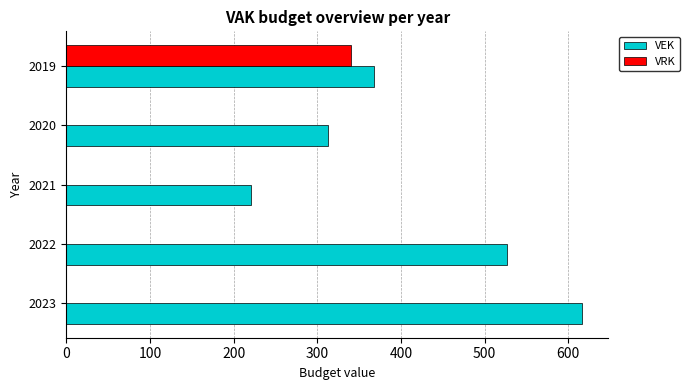

What is the sum of all VEK values?

2046